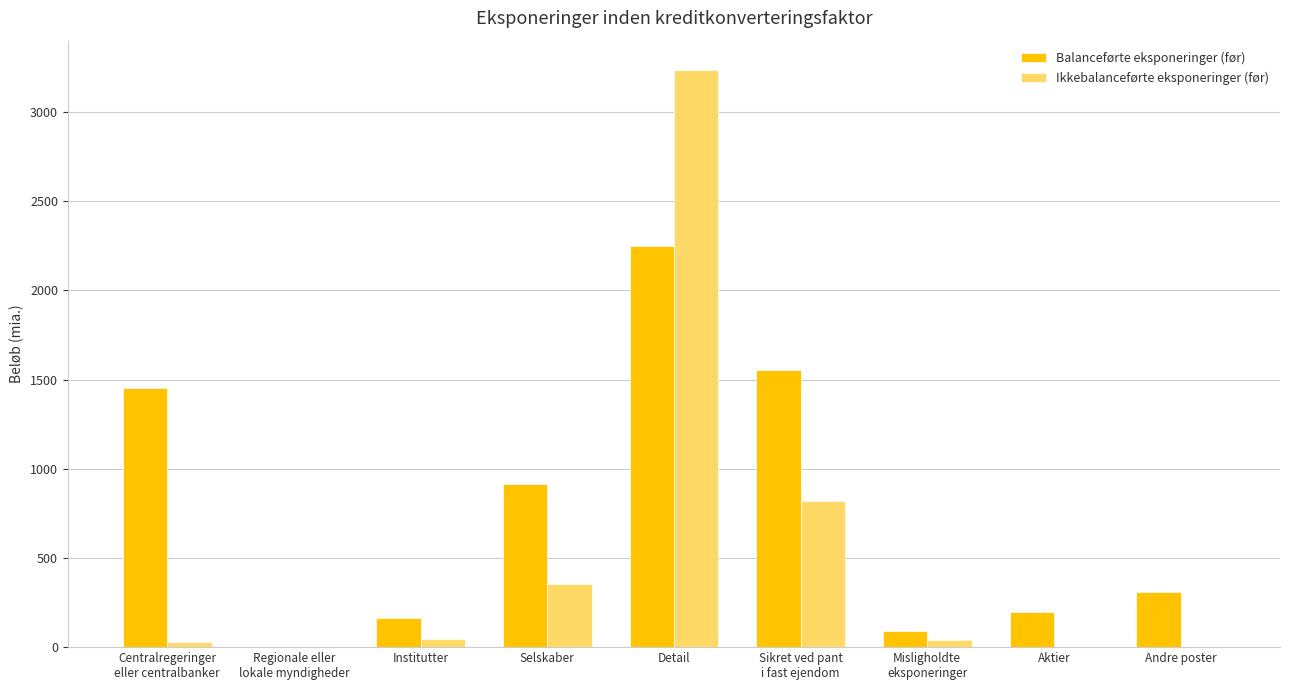

What is the total value across all series at Detail?

5487.1